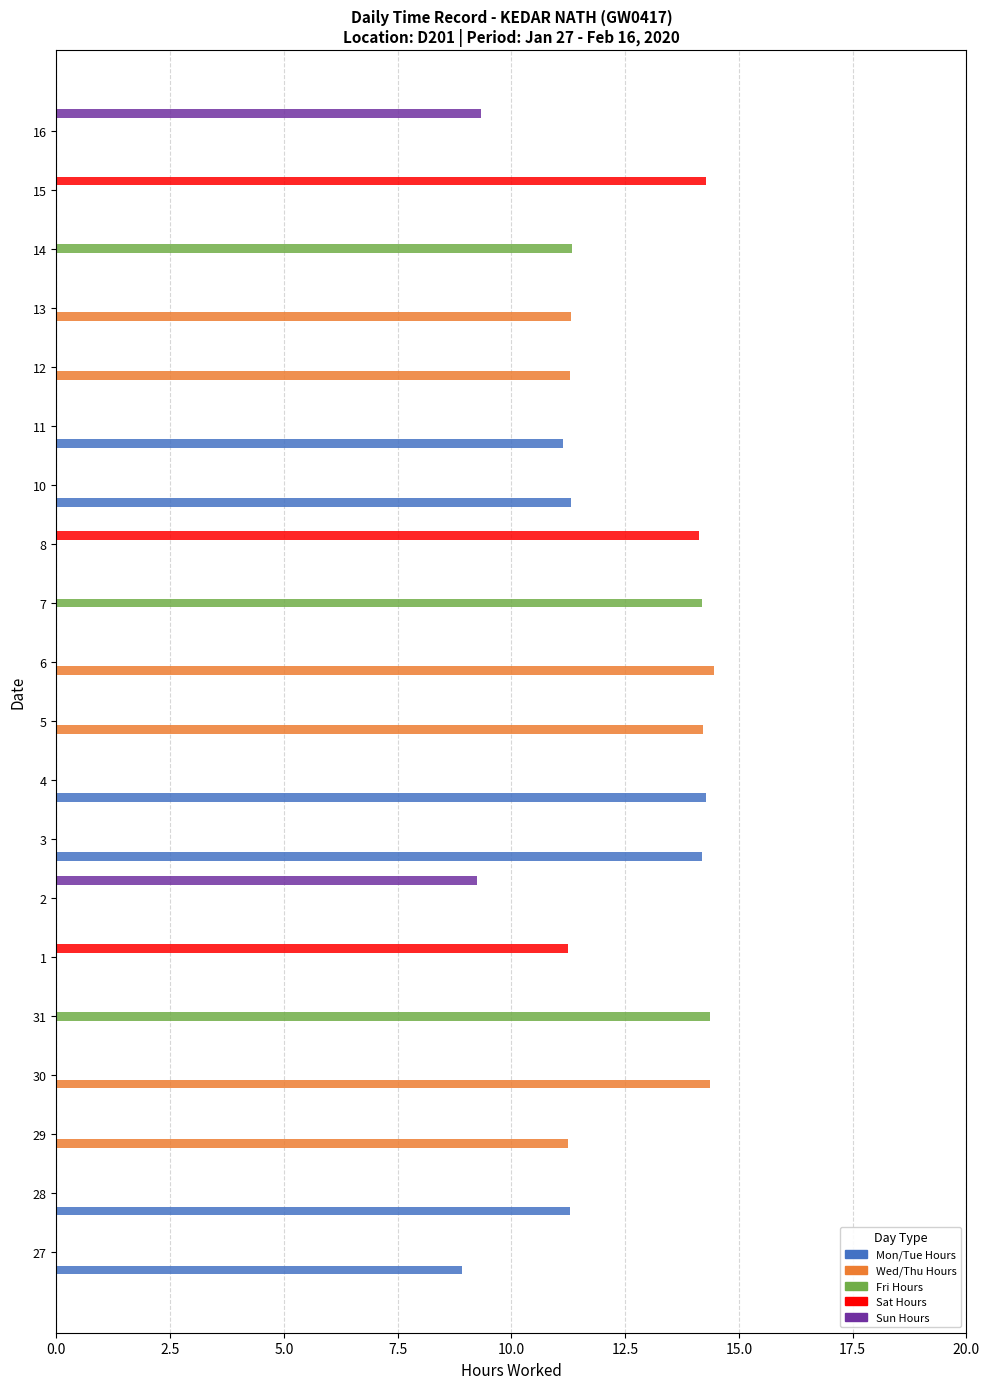

What is the highest value of the Mon/Tue Hours series?

14.3